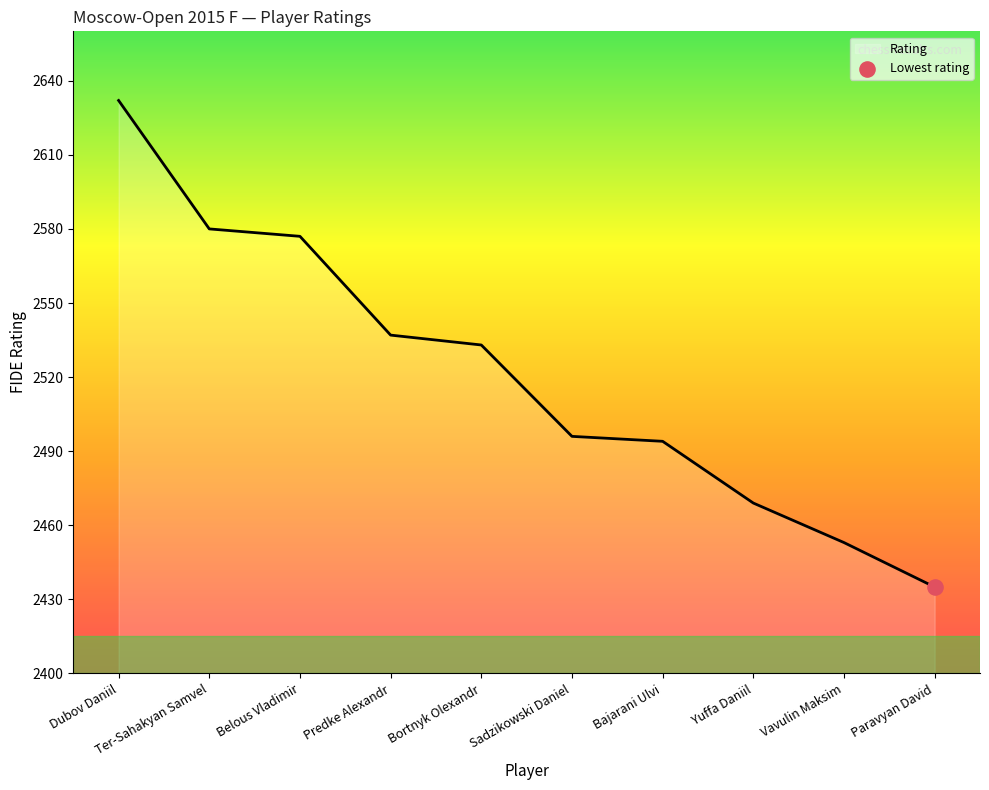

What is the change in value from Belous Vladimir to Paravyan David?

-142